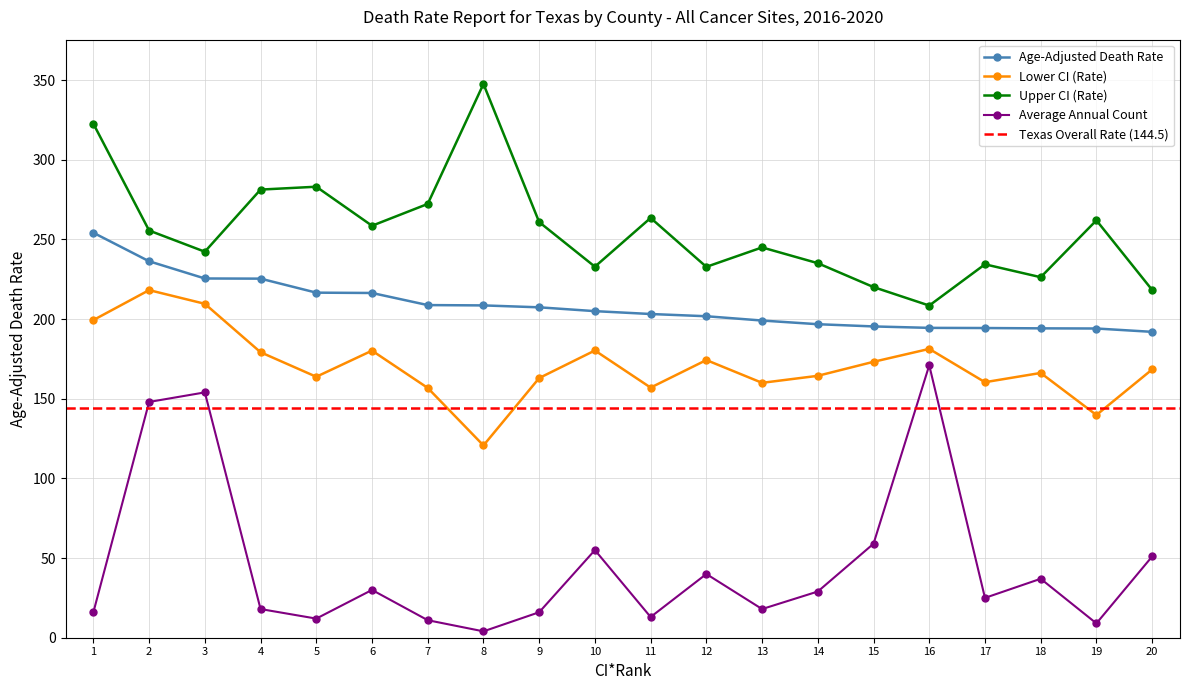

What is the difference between the maximum and second lowest values in the Average Annual Count series?

162.0